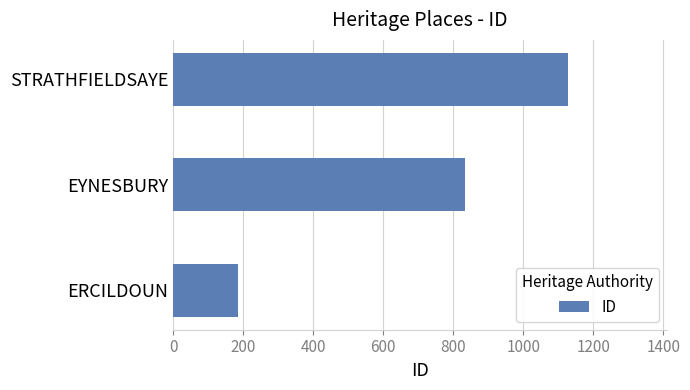

Read the value at EYNESBURY, to the nearest 100.

800